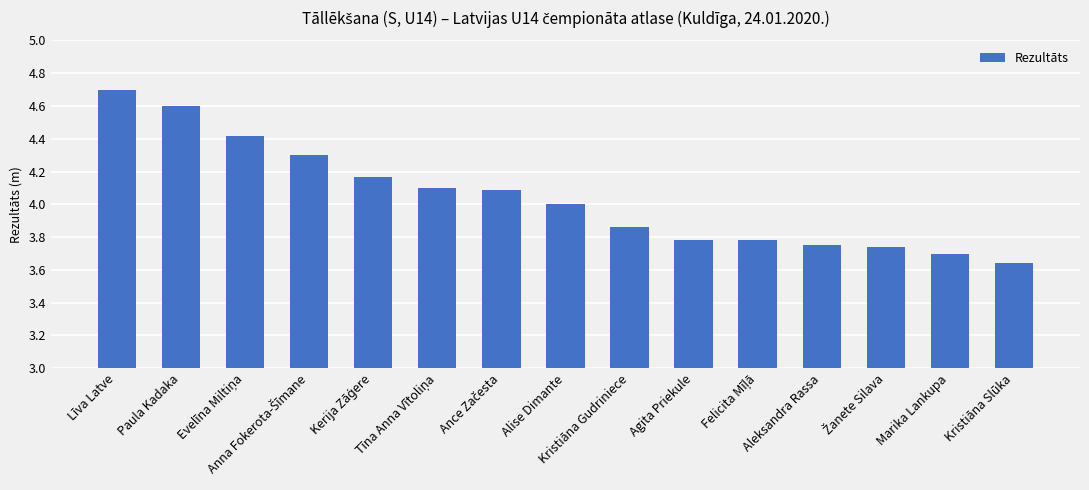

What position from the right is Kristiāna Gudriniece?

7